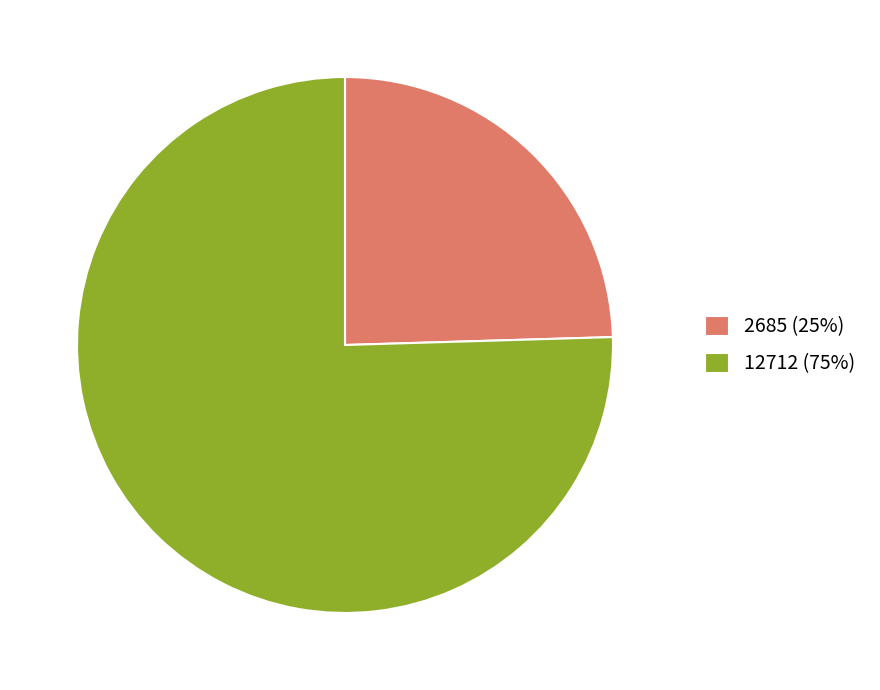

Does 2685 (25%) account for over 50% of the chart?

No